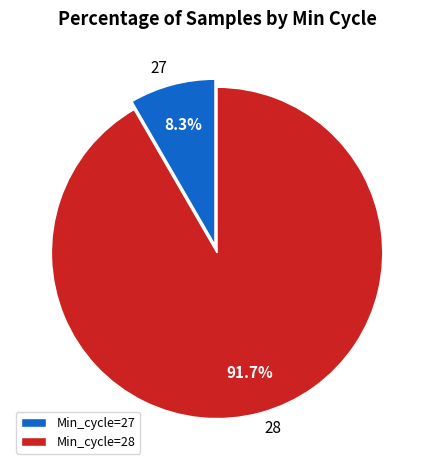

Is the sum of 27 and 28 greater than half?

Yes